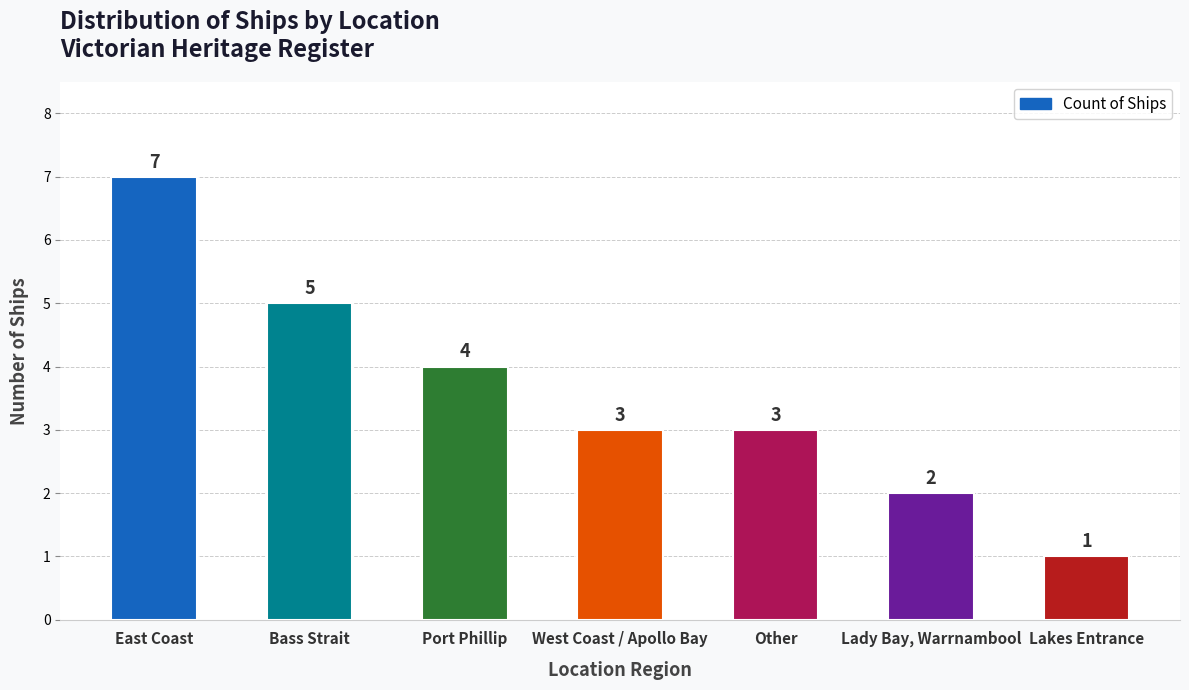

Which label corresponds to the largest value in the chart?

East Coast